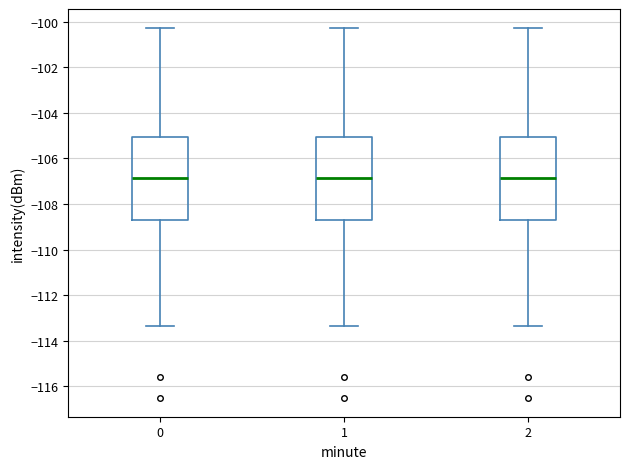

Reading left to right, transcribe this box plot: for each box, give where its median line is, the range the box spans, and where its two whiskers end, as read against the y-axis. The values are not printed on the chart, so give them approximately, as read against the axis.

0: median -106.8, box -108.6 to -105.0, whiskers -113.4 to -100.2
1: median -106.8, box -108.6 to -105.0, whiskers -113.4 to -100.2
2: median -106.8, box -108.6 to -105.0, whiskers -113.4 to -100.2